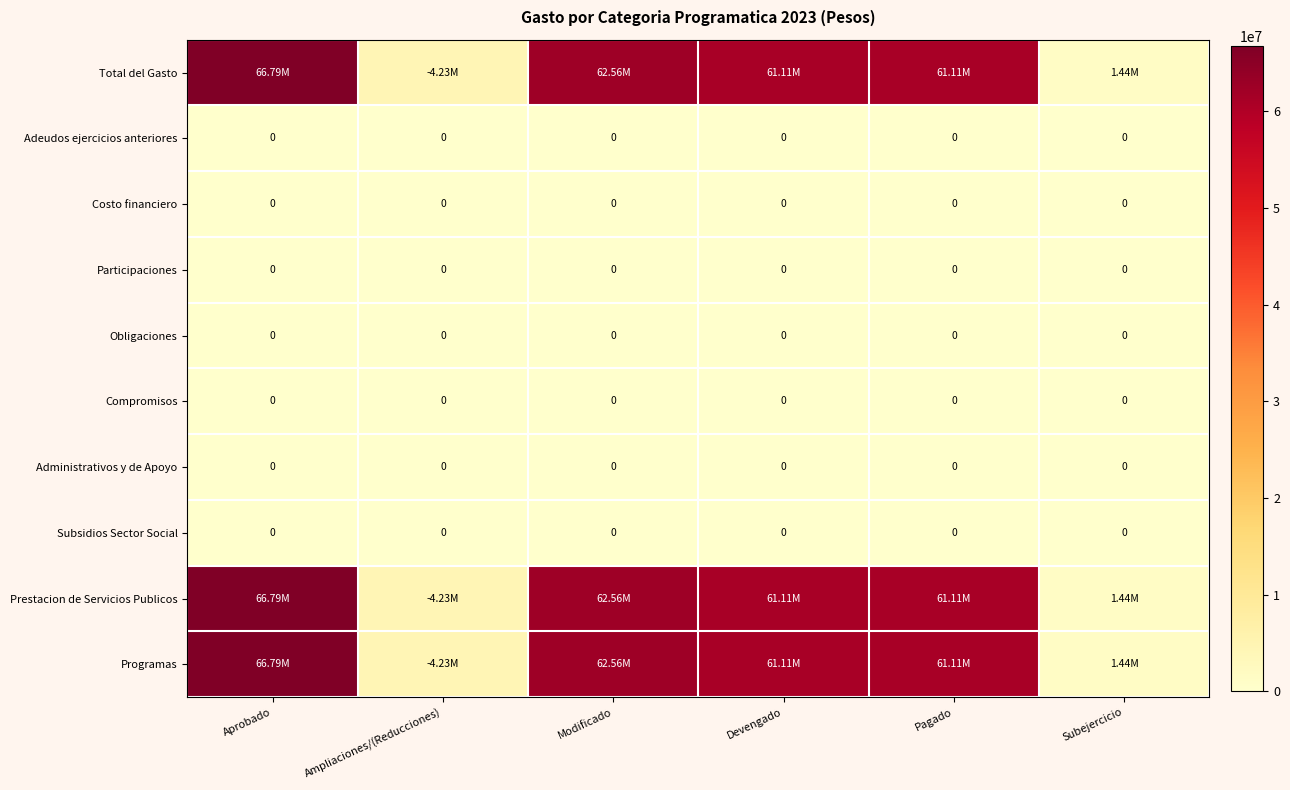

What is the difference between the highest and lowest values at Subejercicio?

1442452